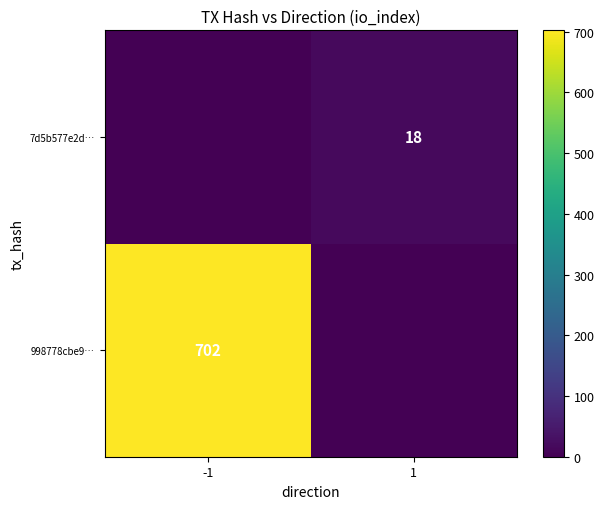

How many categories are shown in the chart?

2